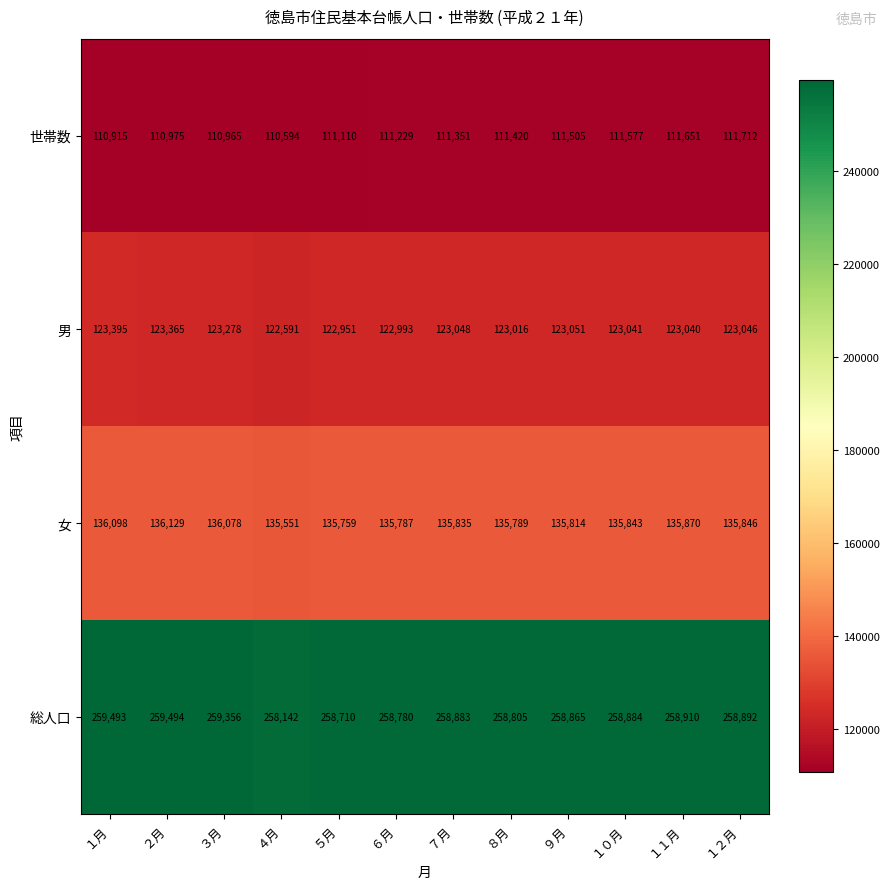

What is the sum of the 女 values at ２月 and ７月?

271964